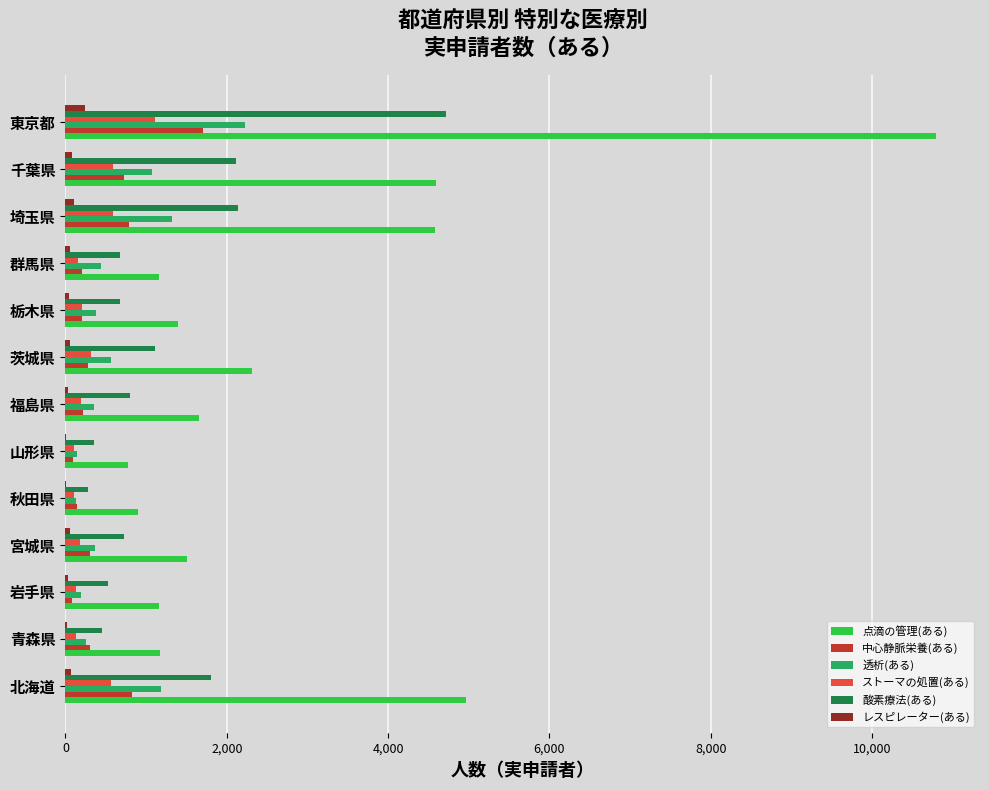

Between 北海道 and 東京都, which series saw the biggest shift?

点滴の管理(ある)